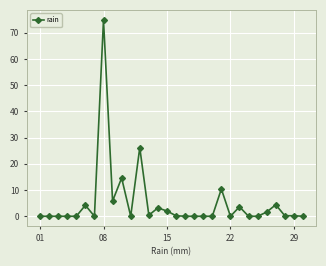

What is the maximum value shown in the chart?

75.0